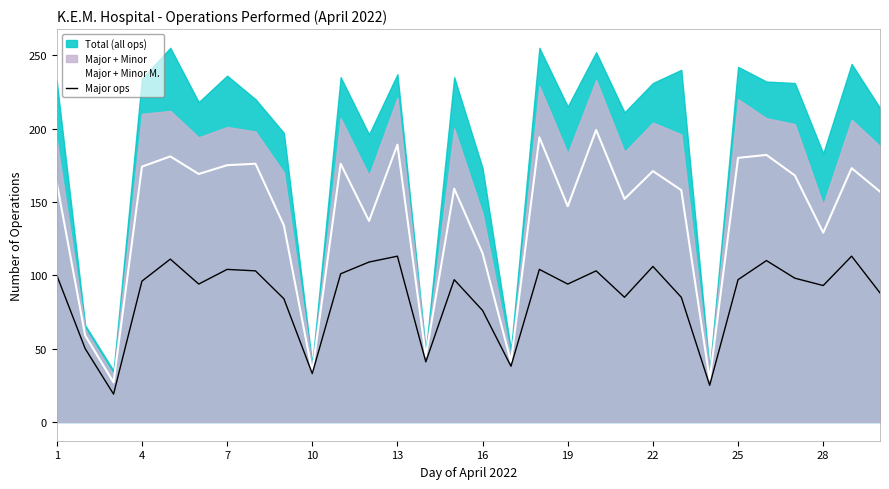

What is the lowest value of the Major ops series?

19